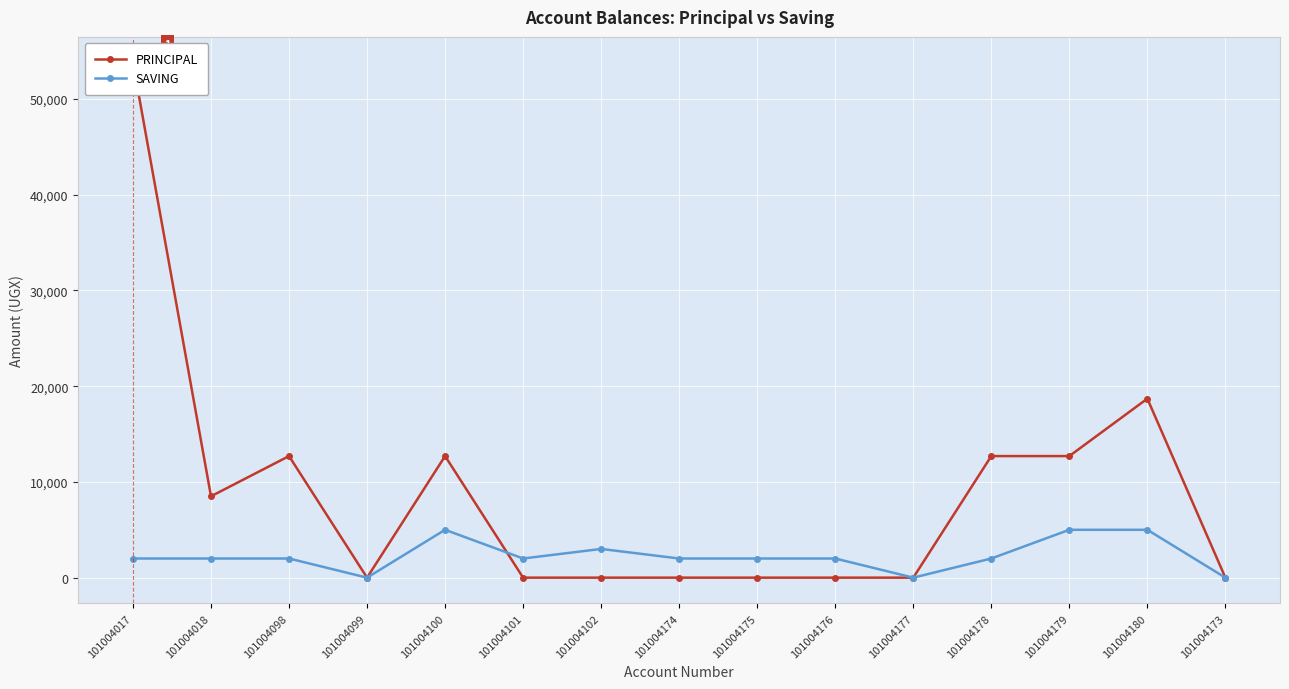

Rank the series by their maximum value, from highest to lowest.

PRINCIPAL, SAVING